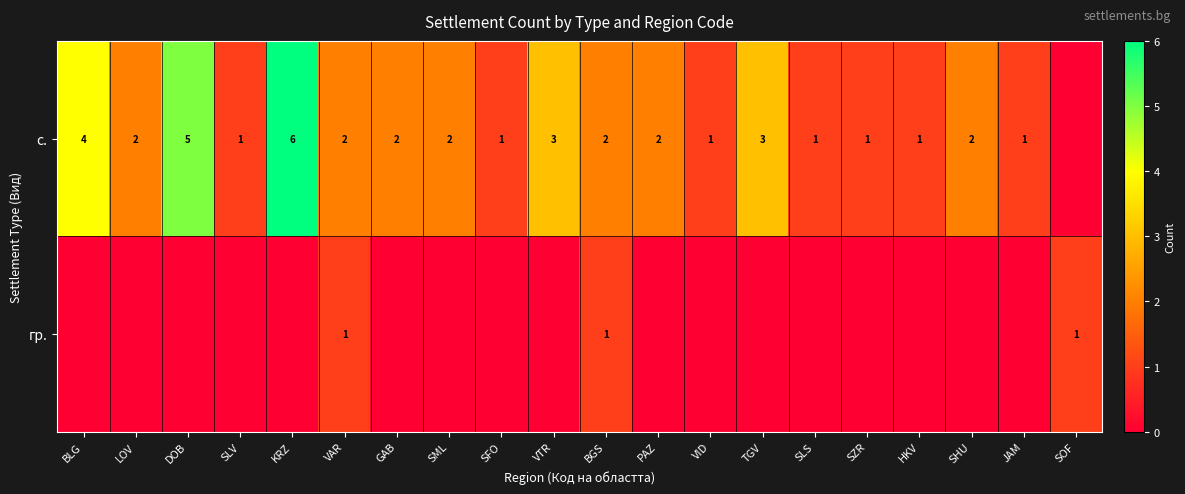

True or false: гр. has a value of 0 at VAR.

False